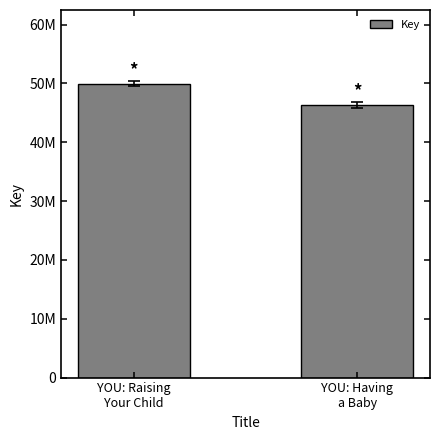

Where is the data nearest to the value 48197548?

YOU: Raising
Your Child